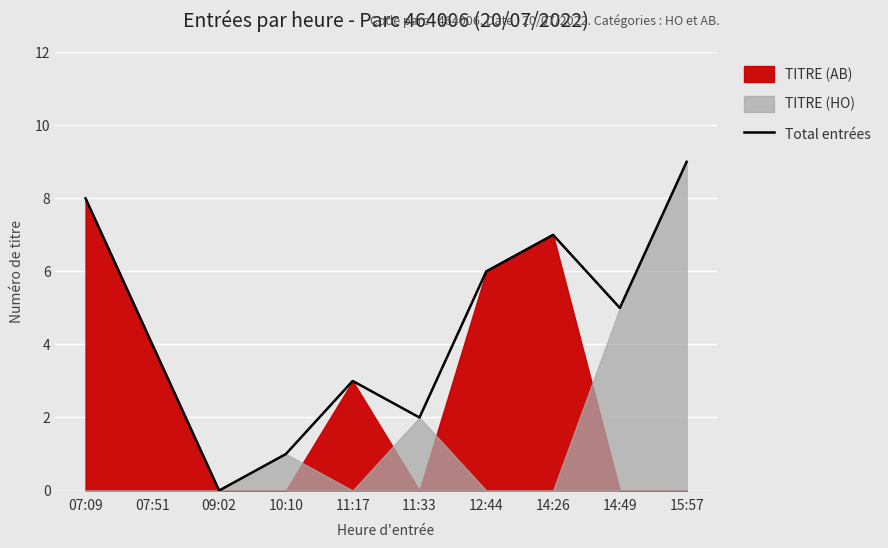

Which category has the lowest value across all series?

09:02